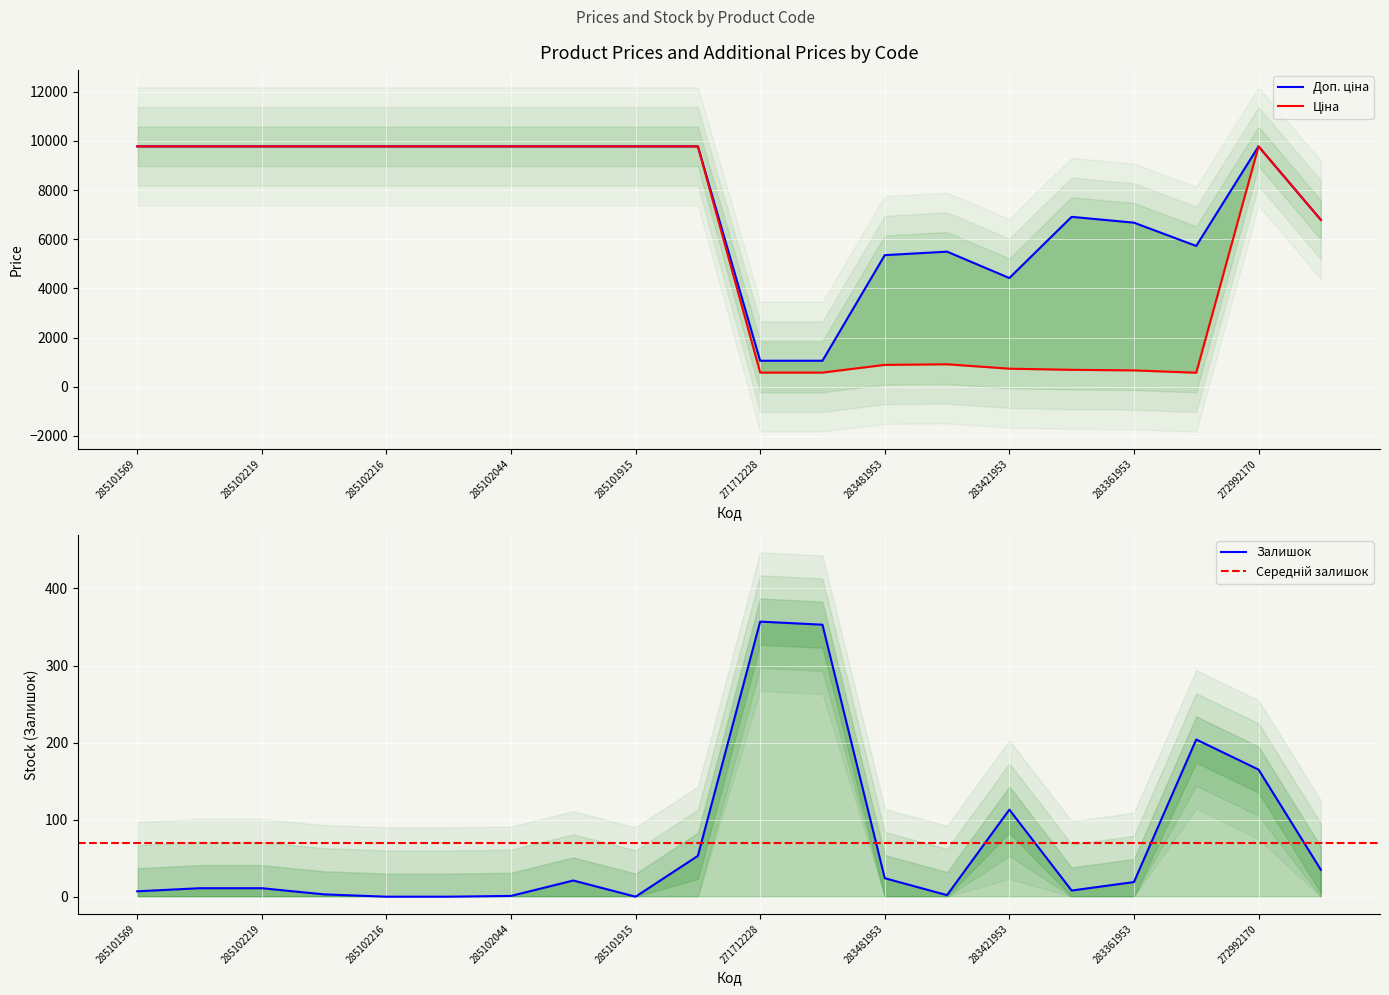

Between 283331953 and 283481953, which is larger?

283481953